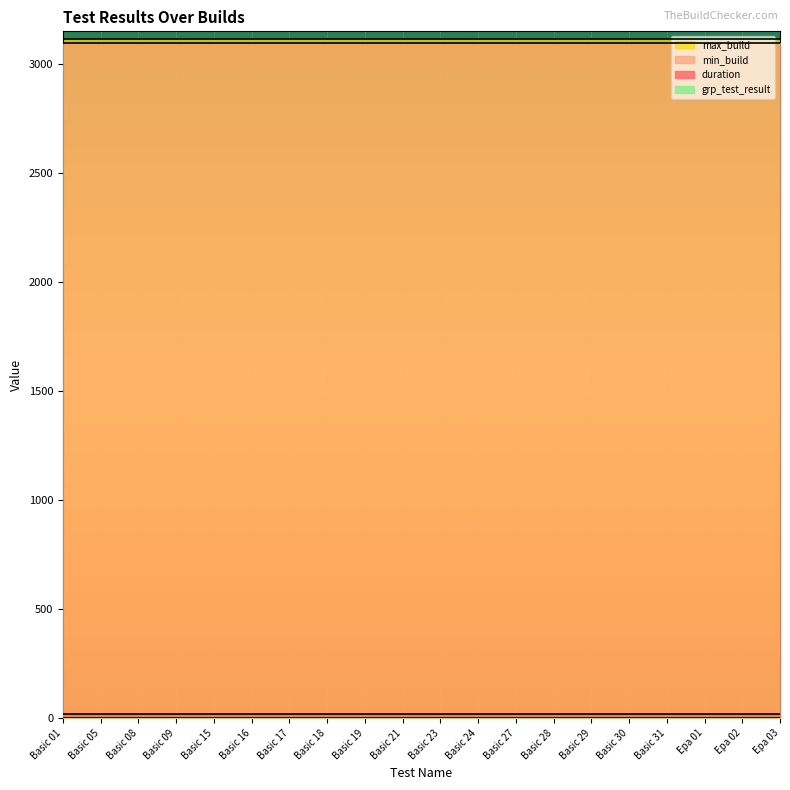

What position from the right is Basic 16?

15